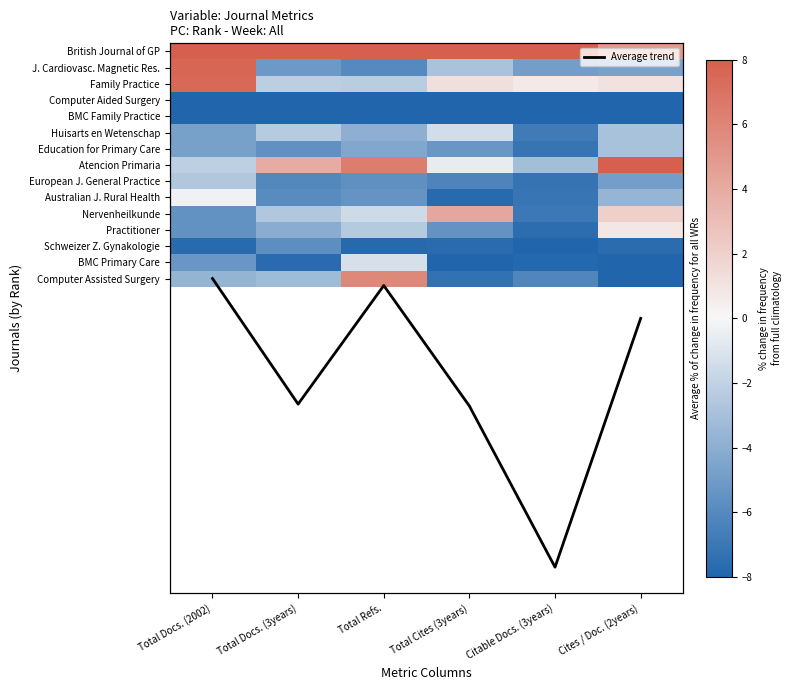

What is the lowest value of the Atencion Primaria series?

-3.1